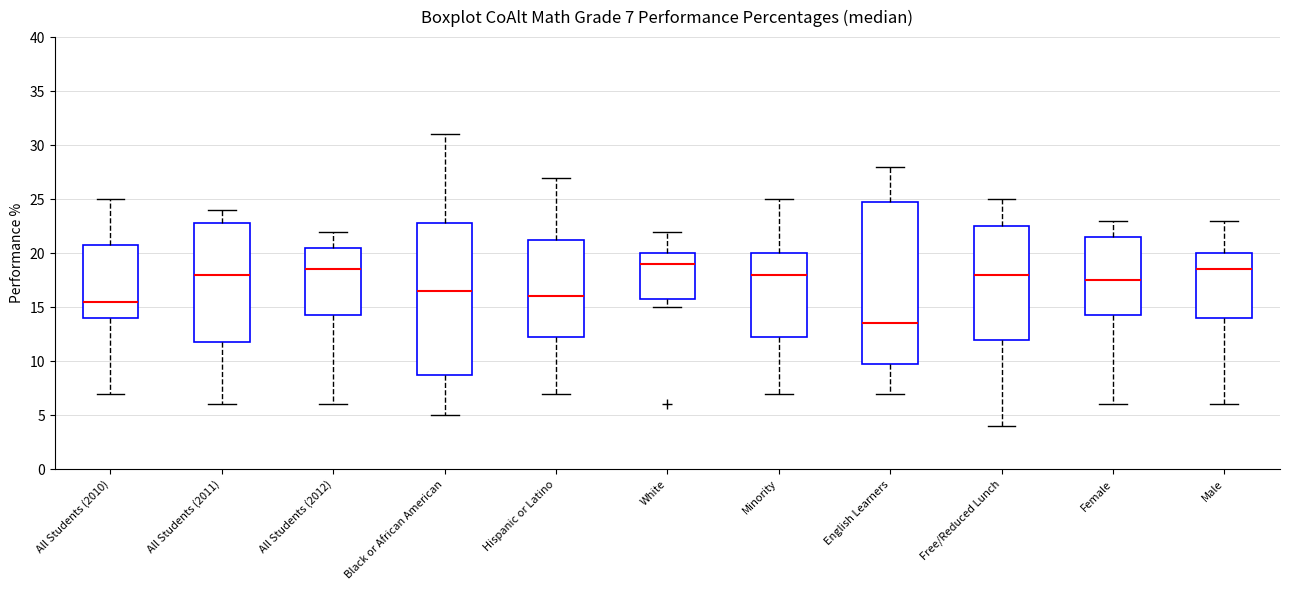

Which box is the tallest, from its lower edge to its upper edge?

English Learners